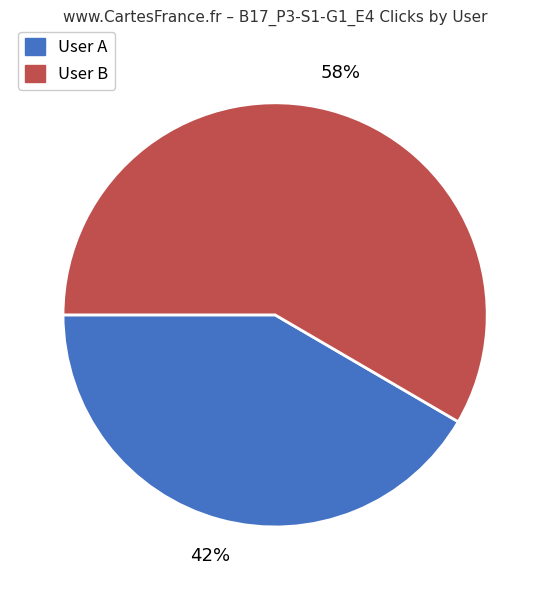

Is there any slice that represents more than half of the pie?

Yes